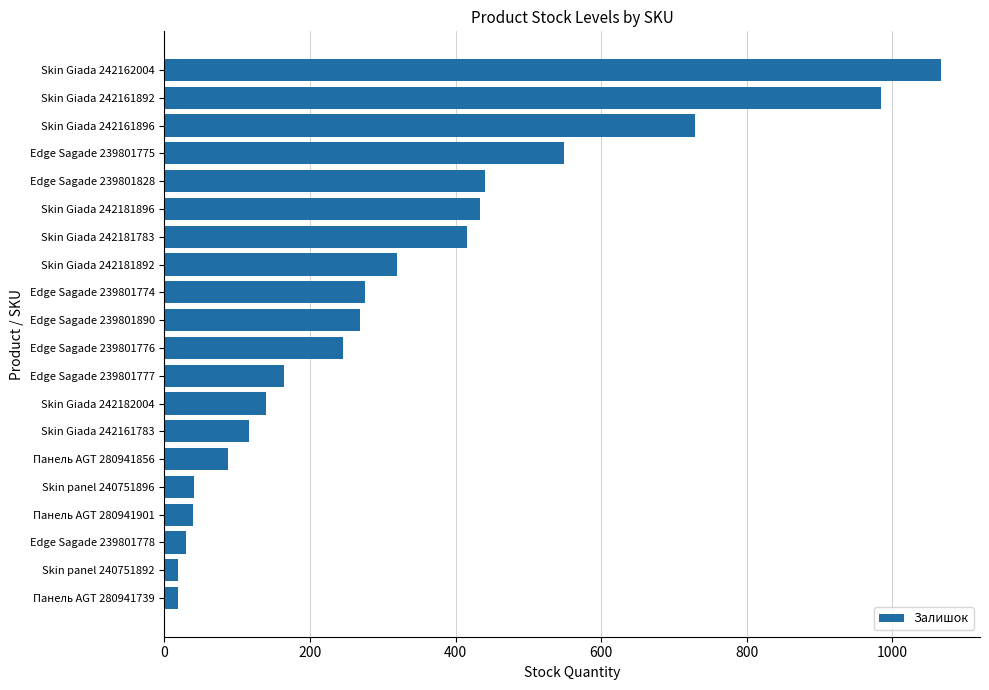

What is the sum of all values?

6382